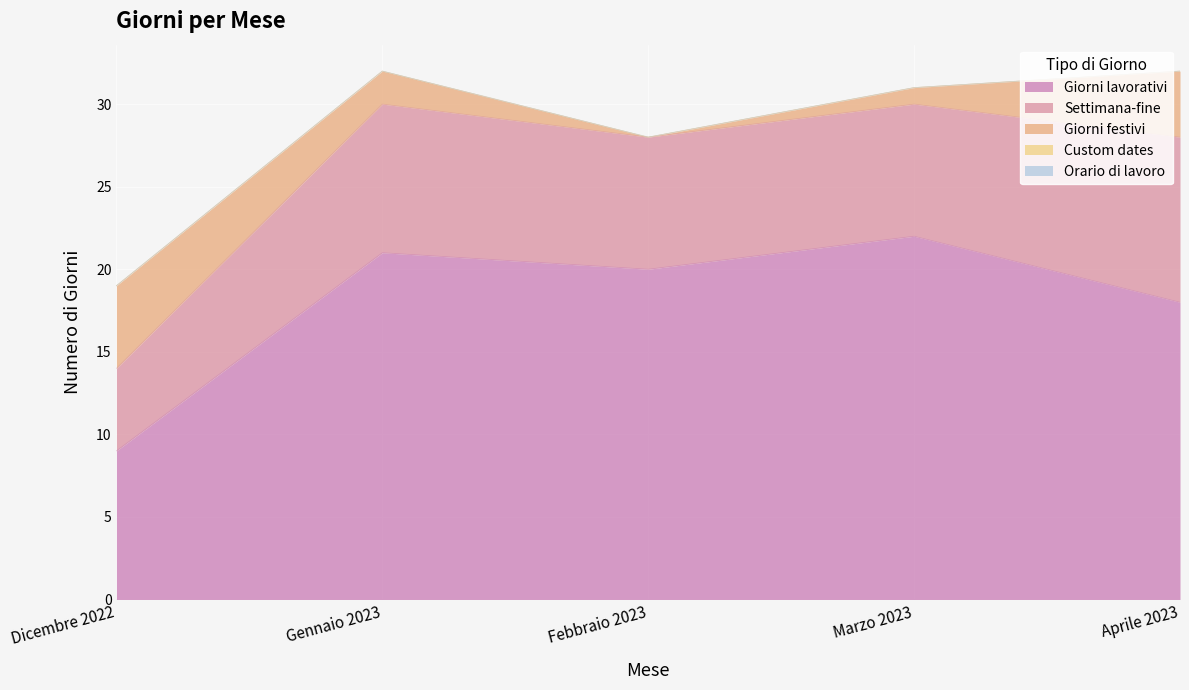

What position from the right is Gennaio 2023?

4